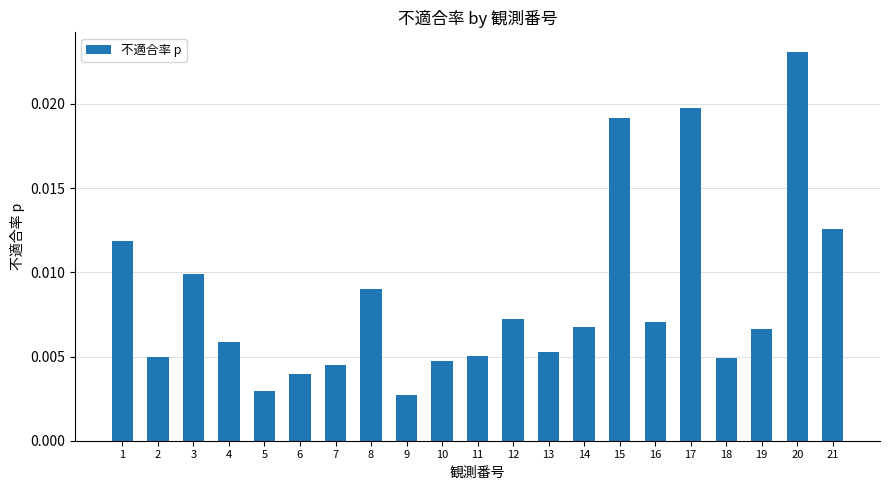

At which category does the chart reach its minimum across all series?

9